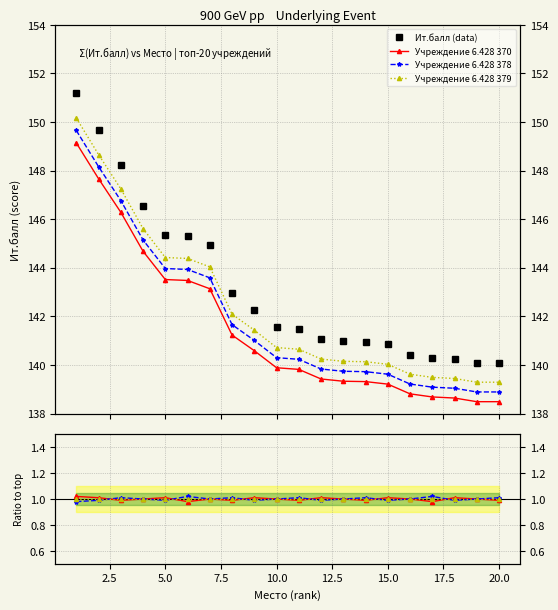

Where is the first local minimum for Ratio_378?

5